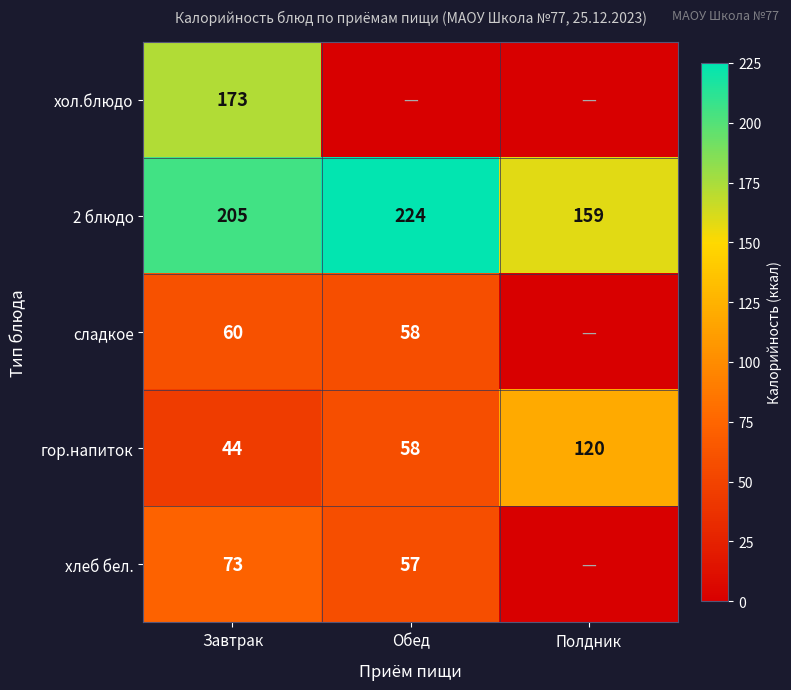

Which category has the highest value across all series?

Обед